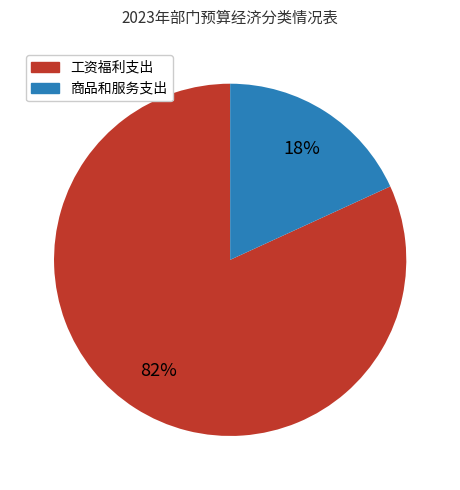

Which slice is the smallest?

商品和服务支出